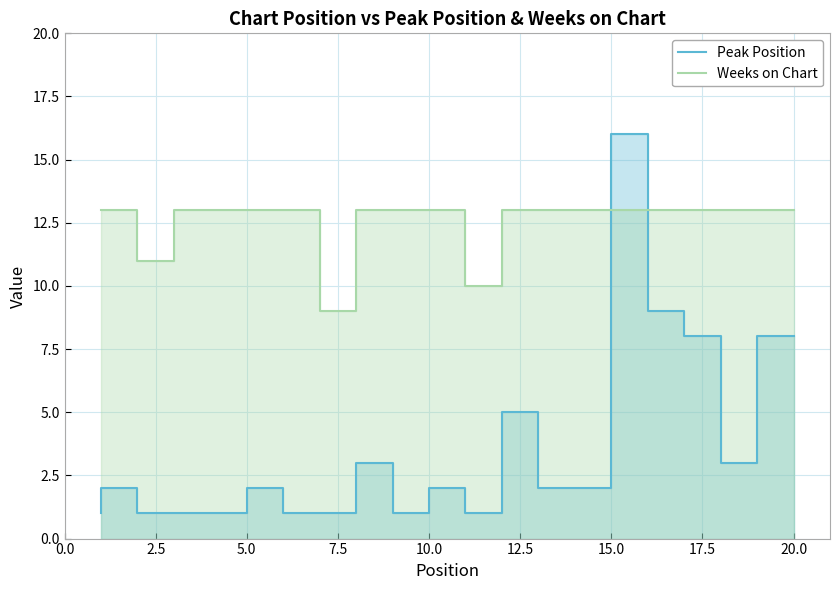

What are all the series names shown in the legend?

Peak Position, Weeks on Chart